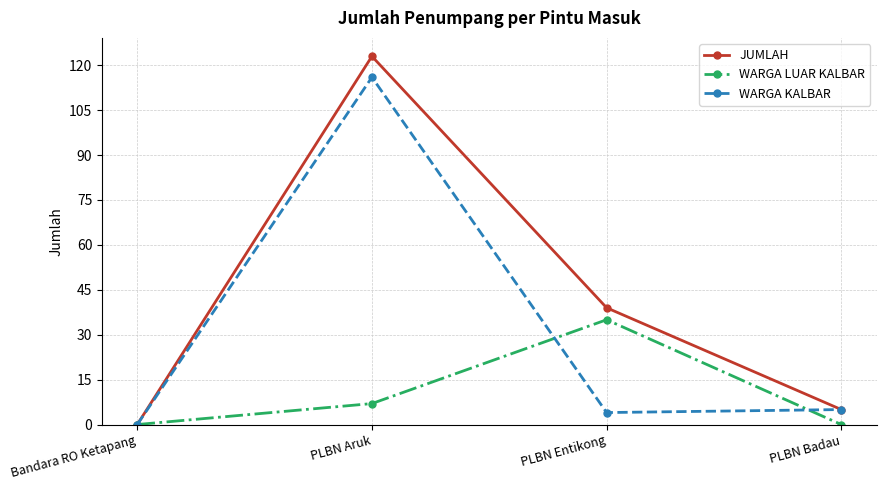

Which category has the lowest value in the JUMLAH series?

Bandara RO Ketapang